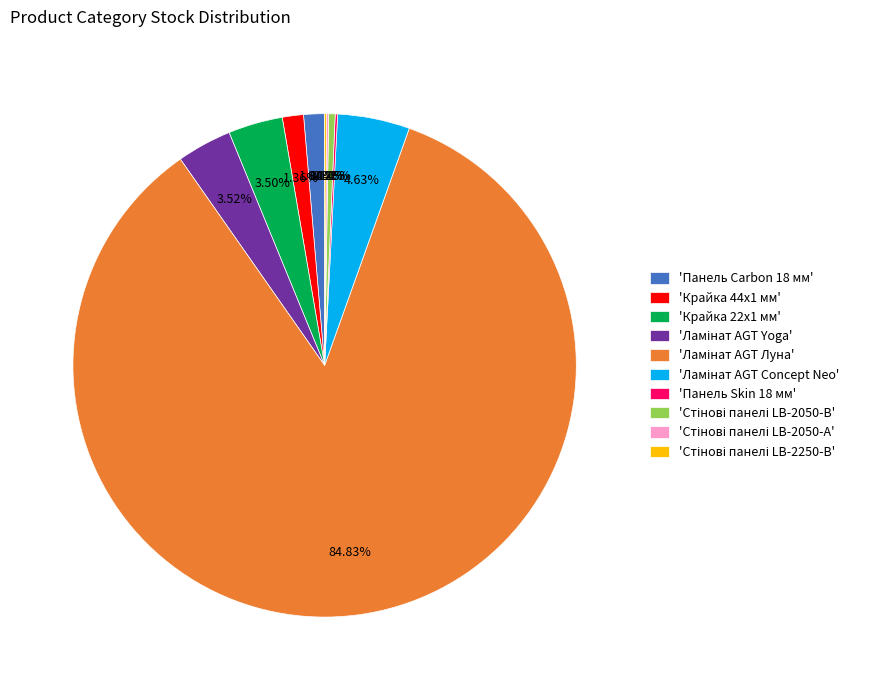

Is there any slice that represents more than half of the pie?

Yes